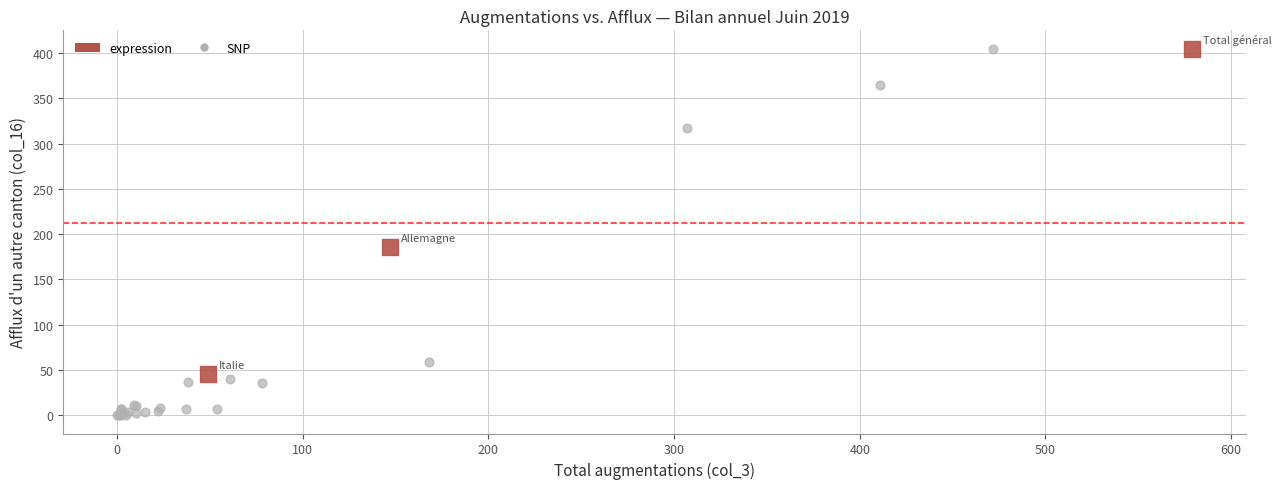

Which series contains the lowest Y value?

SNP